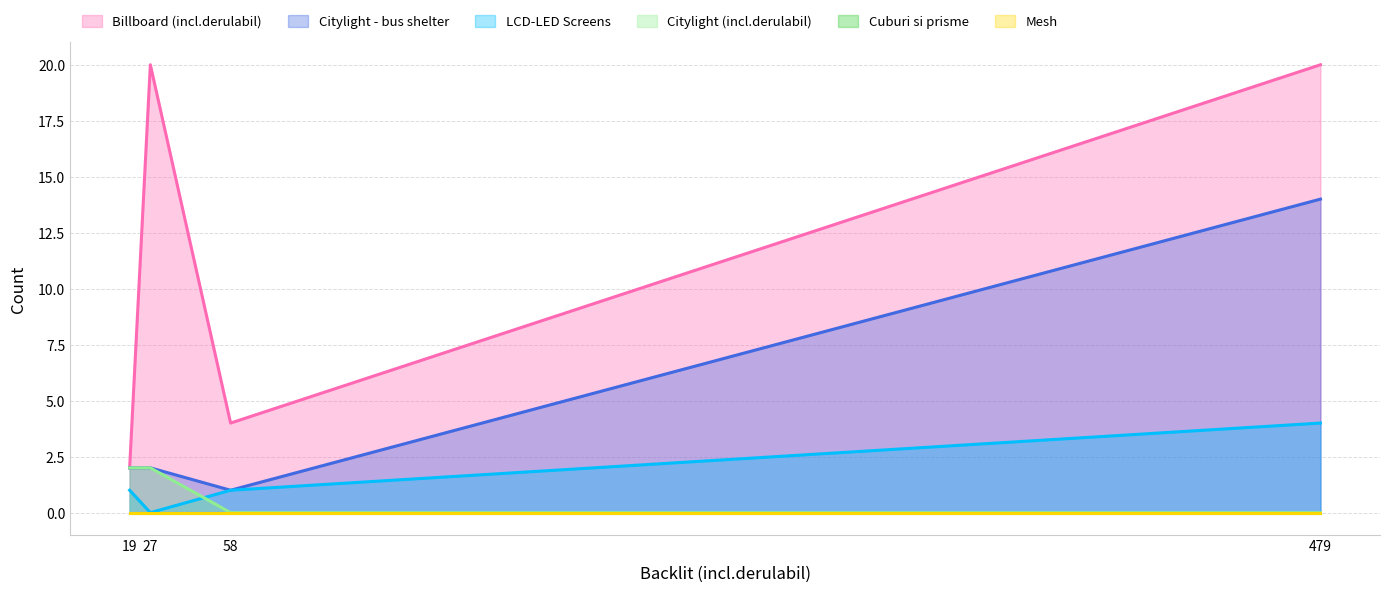

What is the difference between the maximum and minimum values in the Citylight - bus shelter series?

13